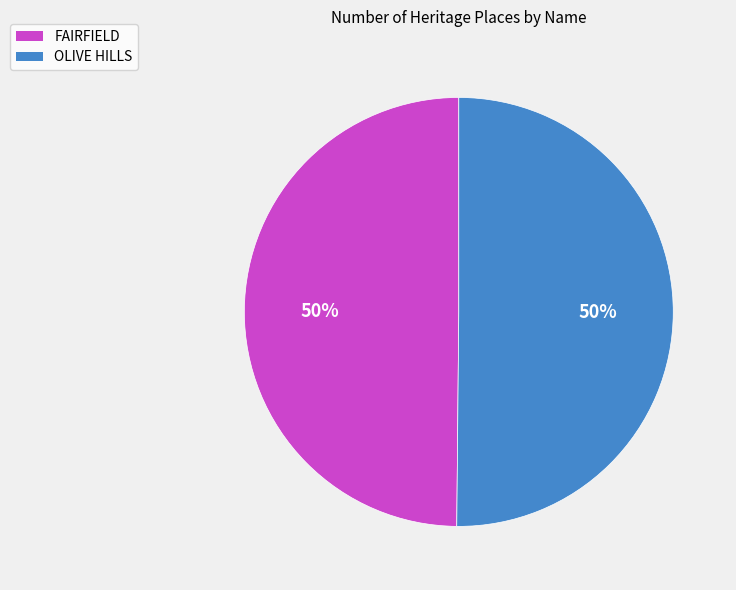

What is the ratio of the value at OLIVE HILLS to the value at FAIRFIELD?

1.0